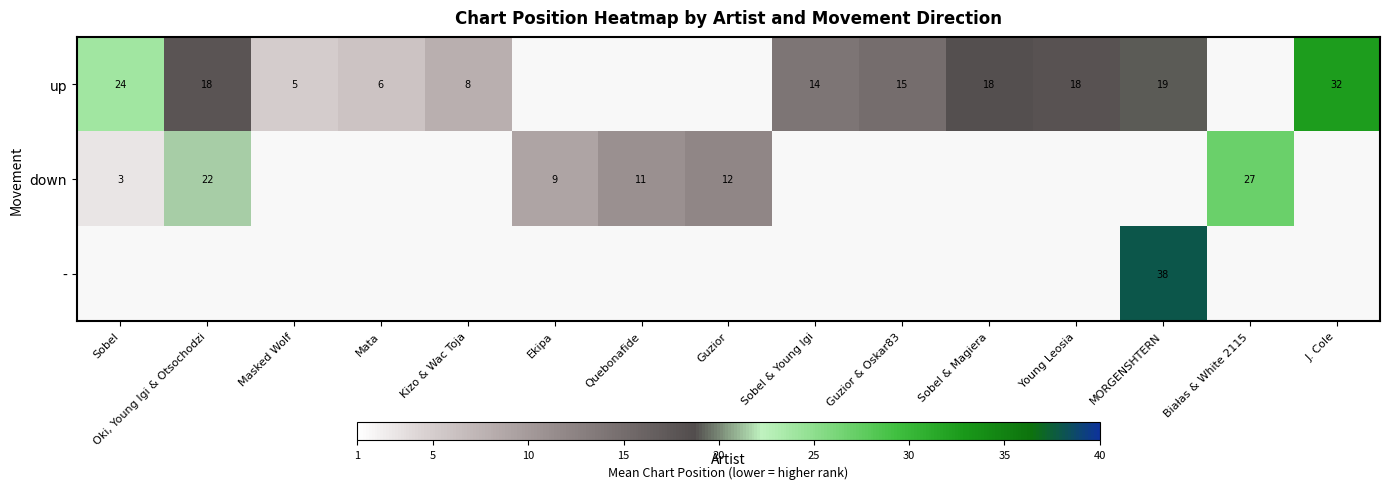

What is the maximum value shown in the chart?

38.0